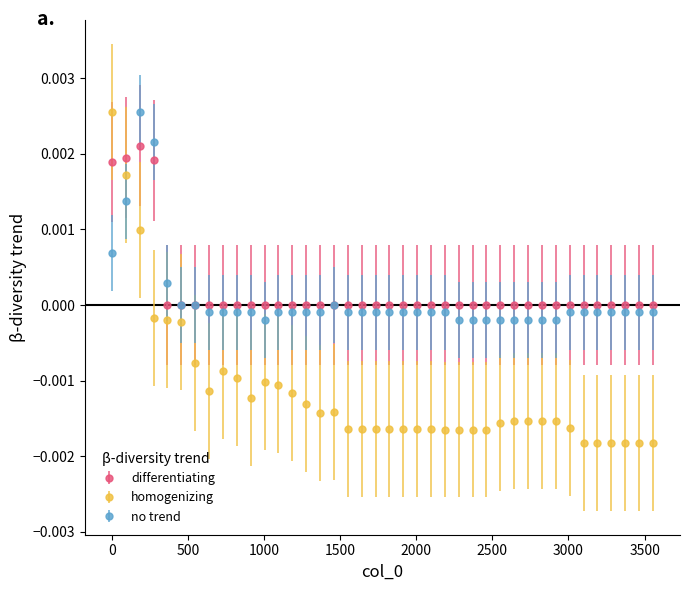

After their last crossing, which series has the higher values: homogenizing or differentiating?

differentiating